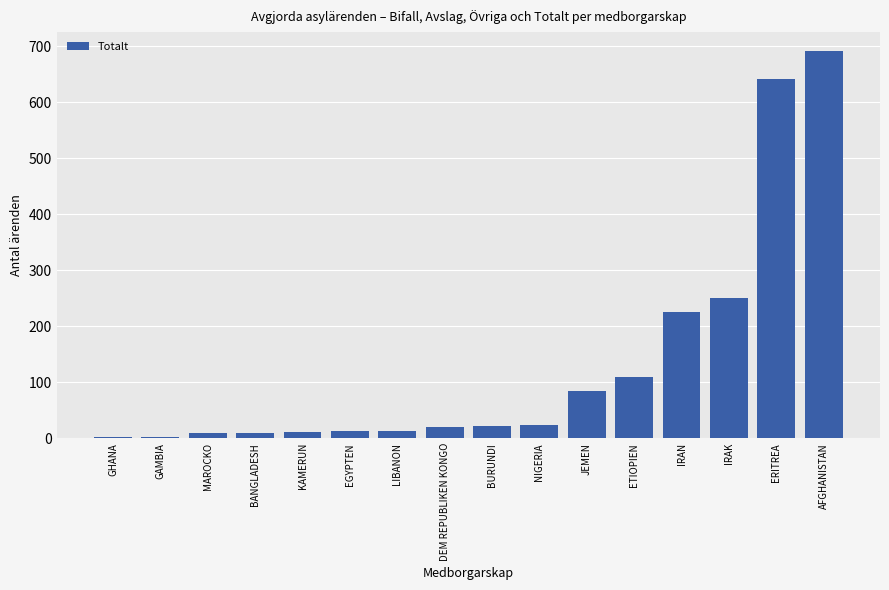

Which label corresponds to the largest value in the chart?

AFGHANISTAN